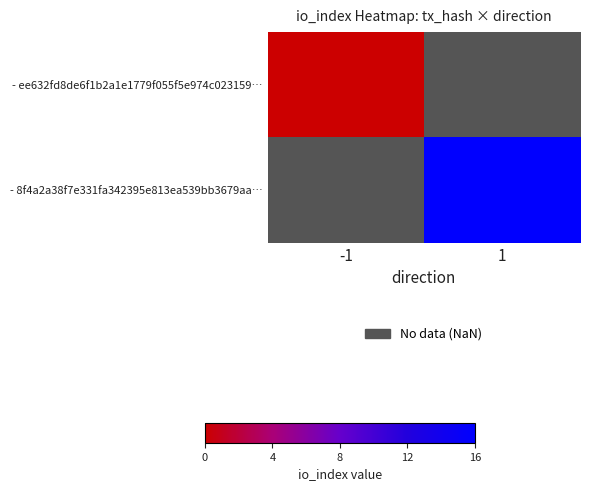

Which series has the widest spread of values?

- ee632fd8de6f1b2a1e1779f055f5e974c023159…